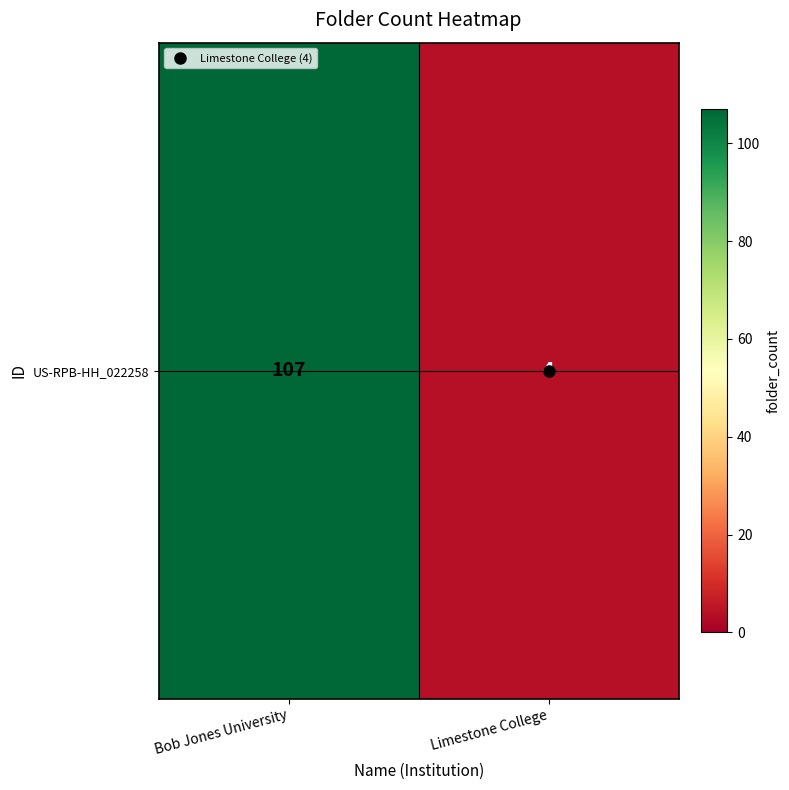

Reading left to right, transcribe all the data shown in this chart.

107	4